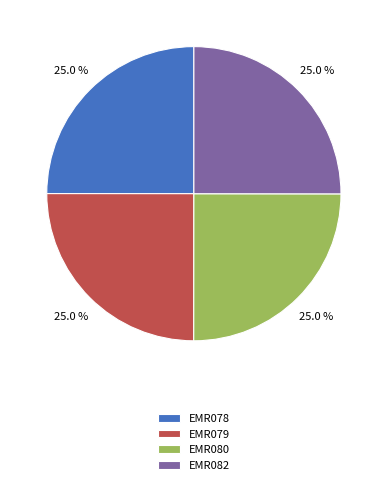

How much of the chart is everything except EMR079?

75.0%